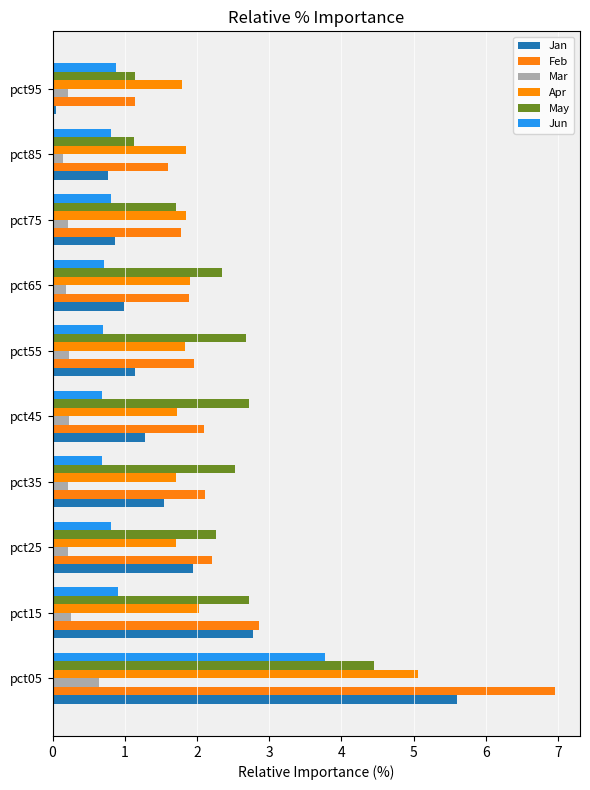

What is the difference between the maximum and minimum values in the May series?

3.3